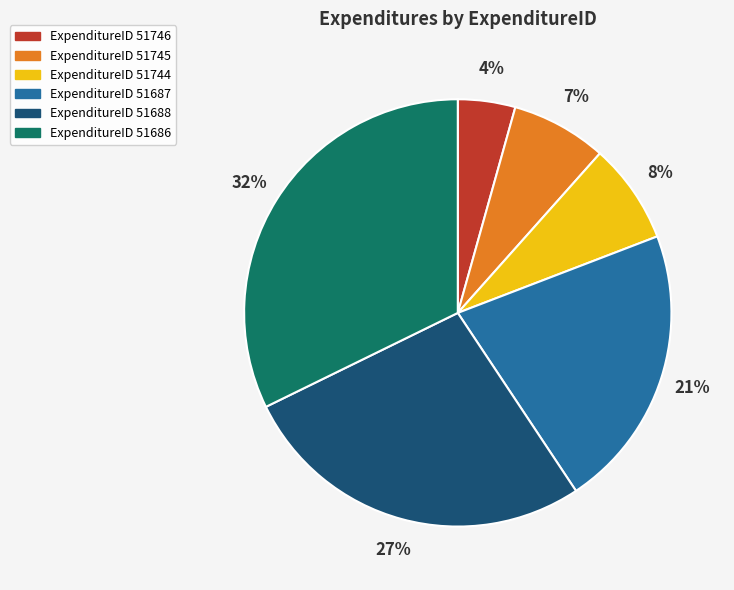

To the nearest percent, what is the average slice percentage?

17%